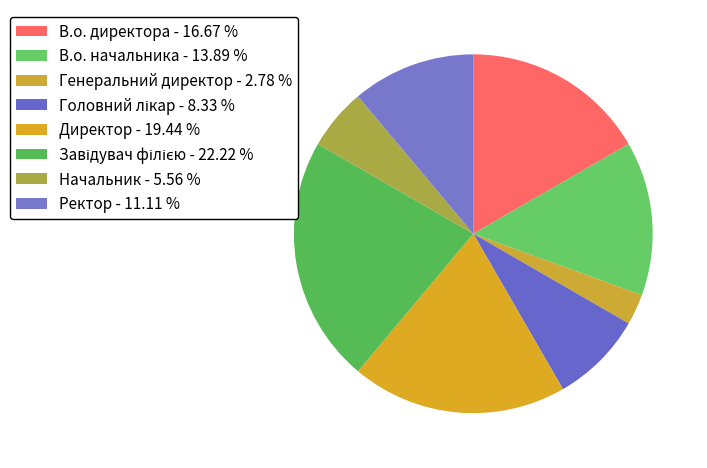

Count the number of slices in the pie.

8